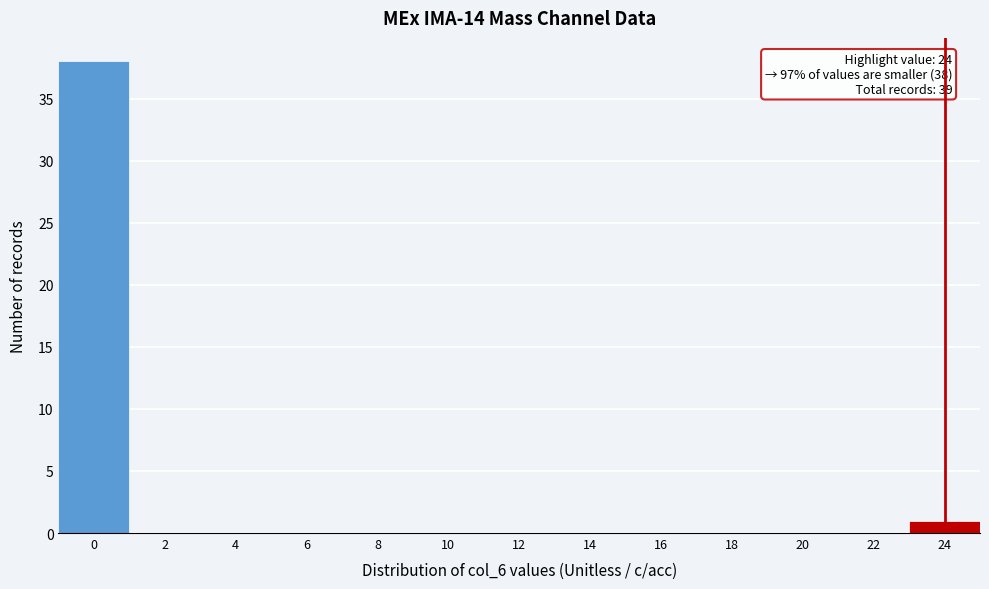

The chart shows a value of 0 at 4. True or false?

True